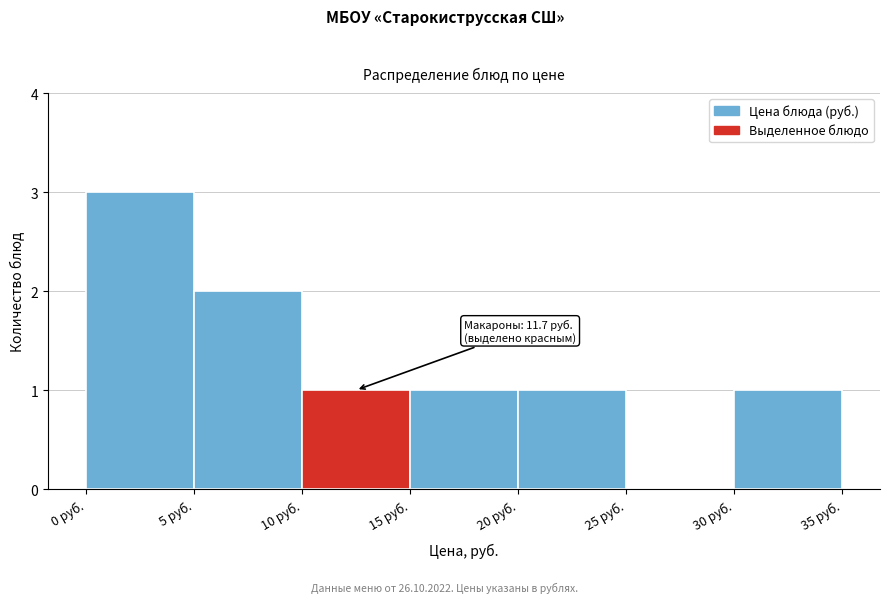

Which range on the x-axis has the tallest bar?

0 to 5